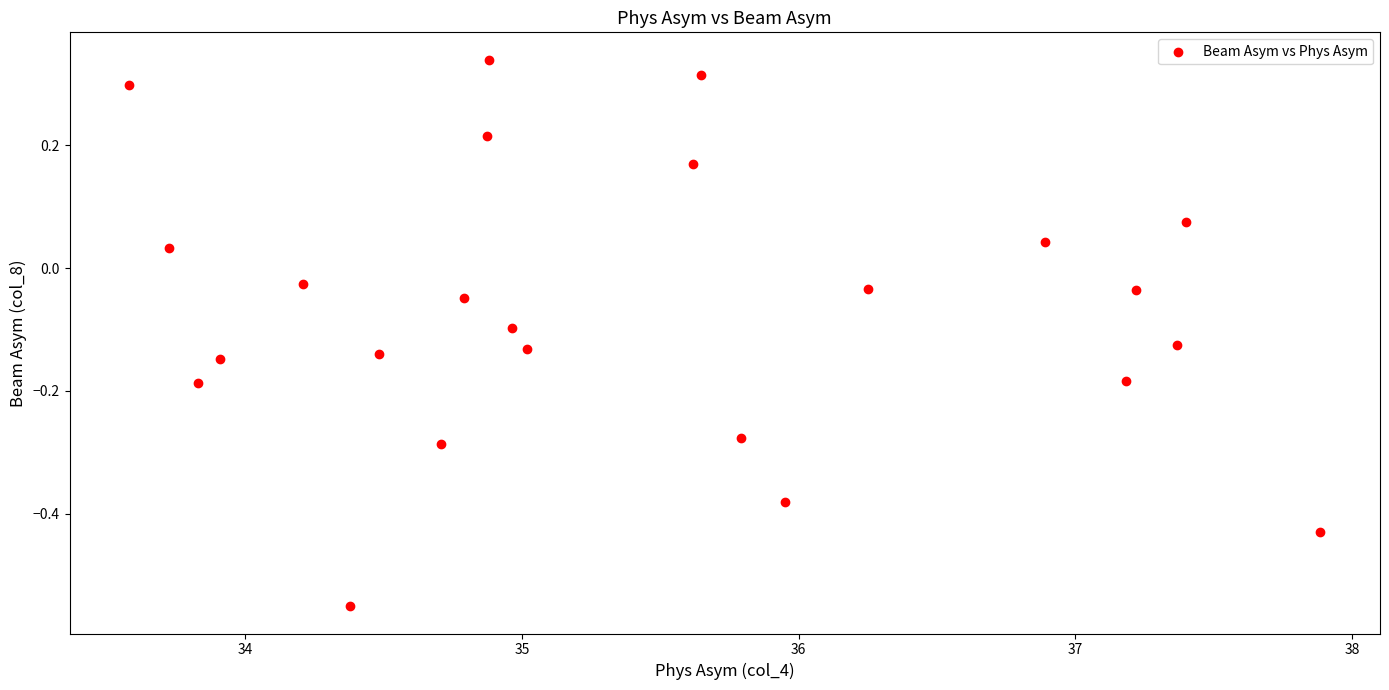

What is the range of Y values (max minus min)?

0.9